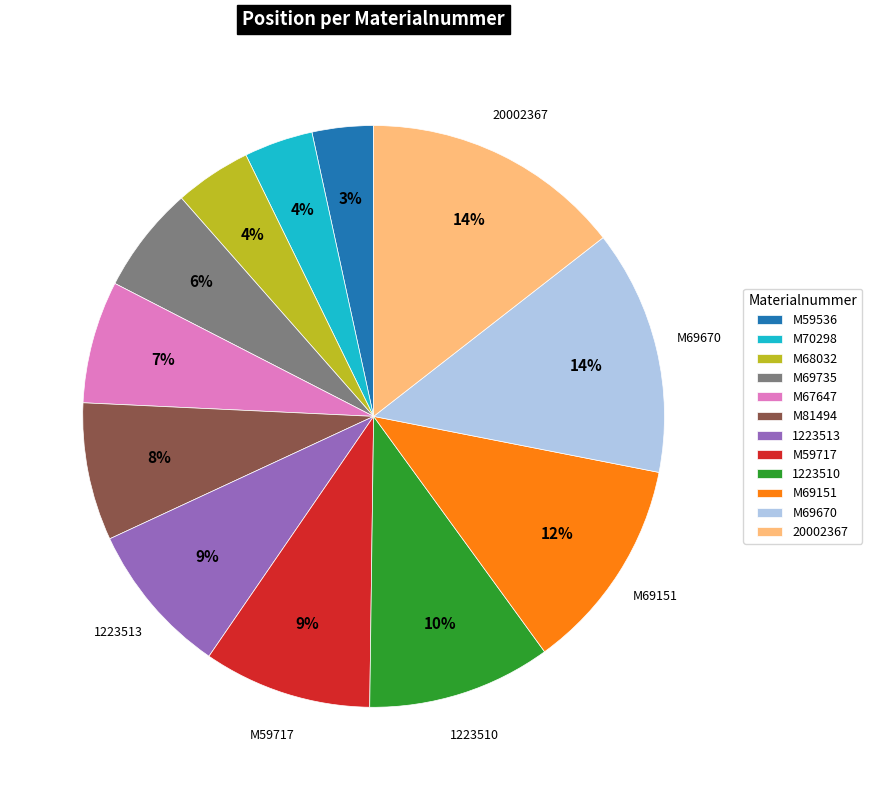

What is the ratio of the value at M67647 to the value at M69151?

0.6